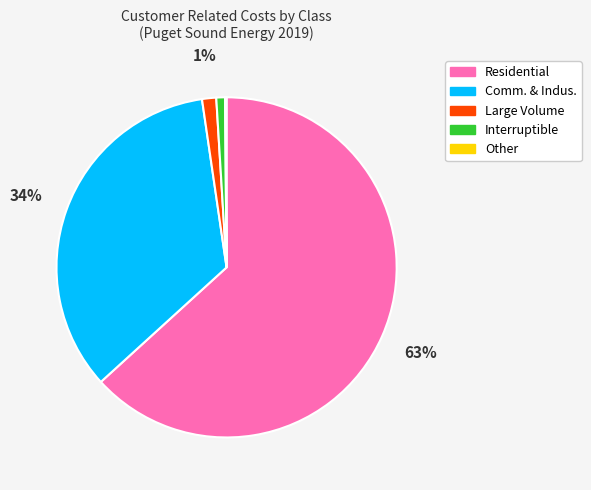

Which category has the biggest portion of the pie?

Residential